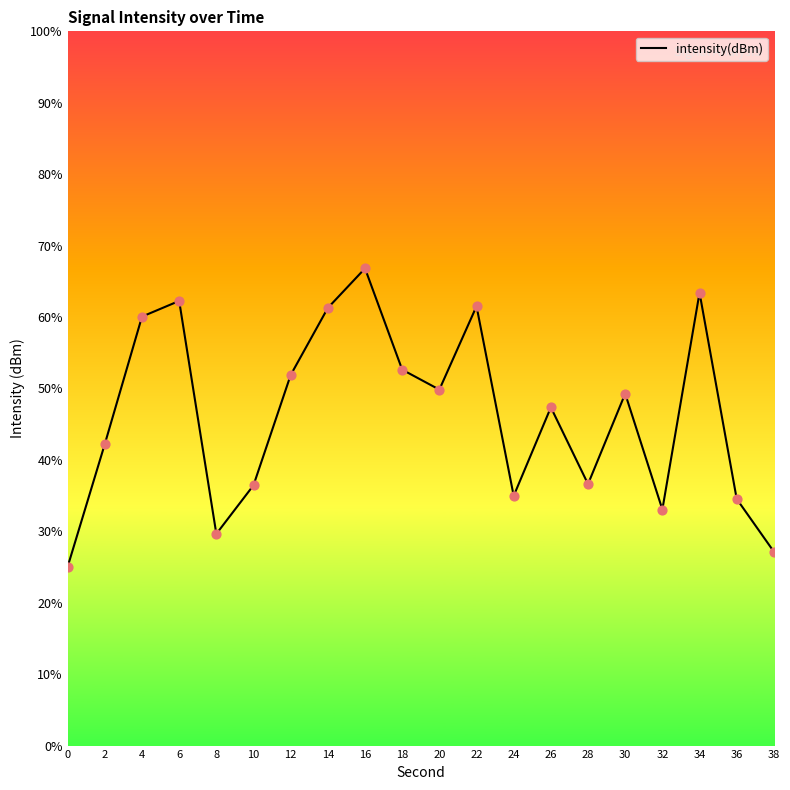

What is the change in value from 2 to 32?

-9.2